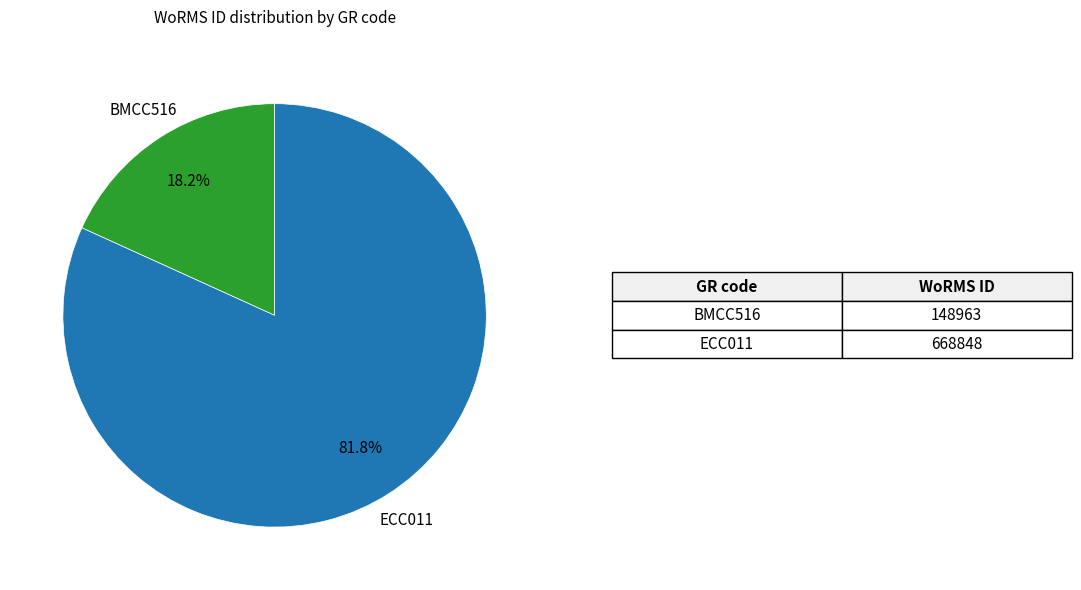

To the nearest percent, what is the average slice percentage?

50%